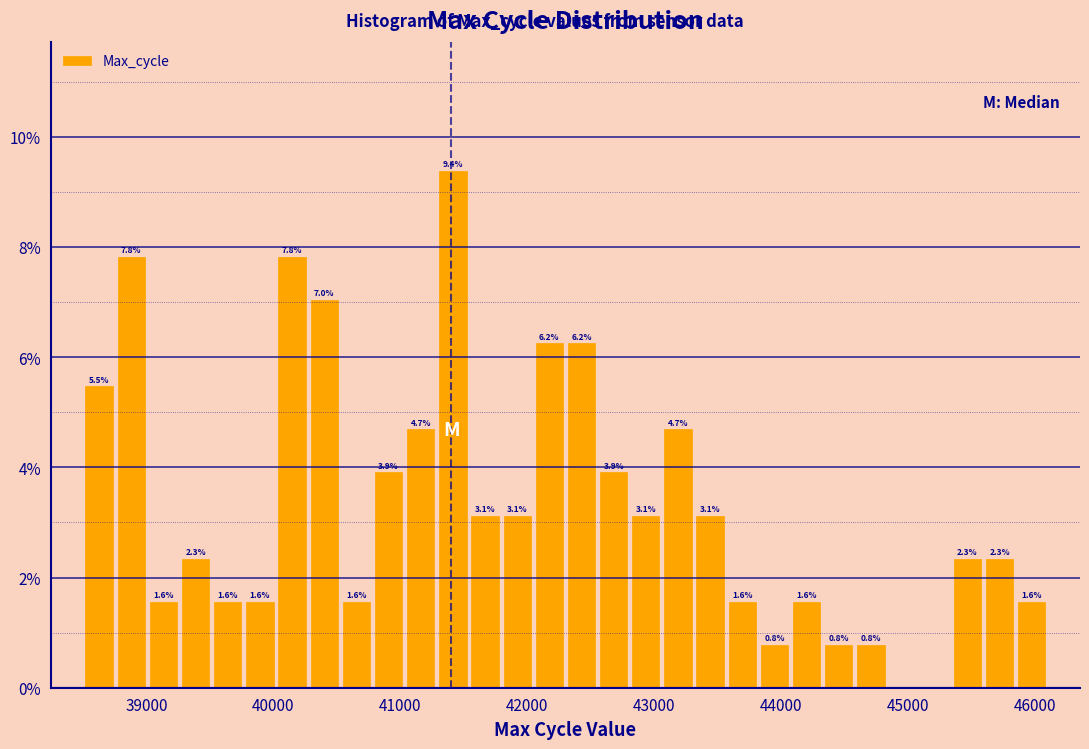

Read against the x-axis, roughly where is the centre of the tallest bar?

41400